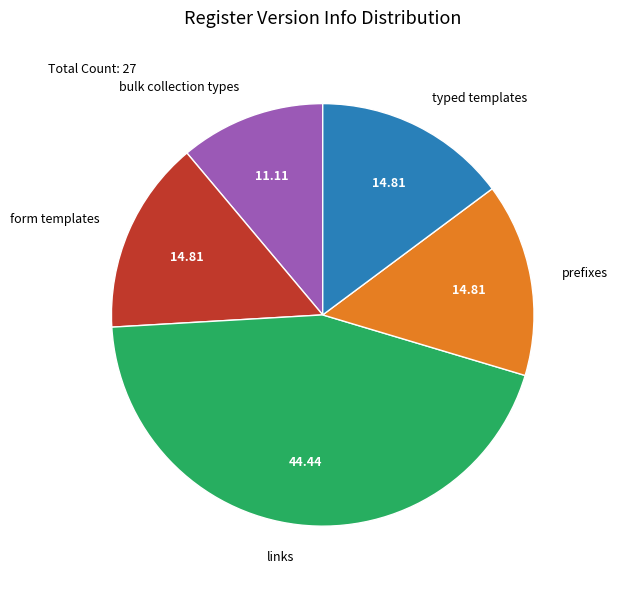

How many segments does this pie chart have?

5